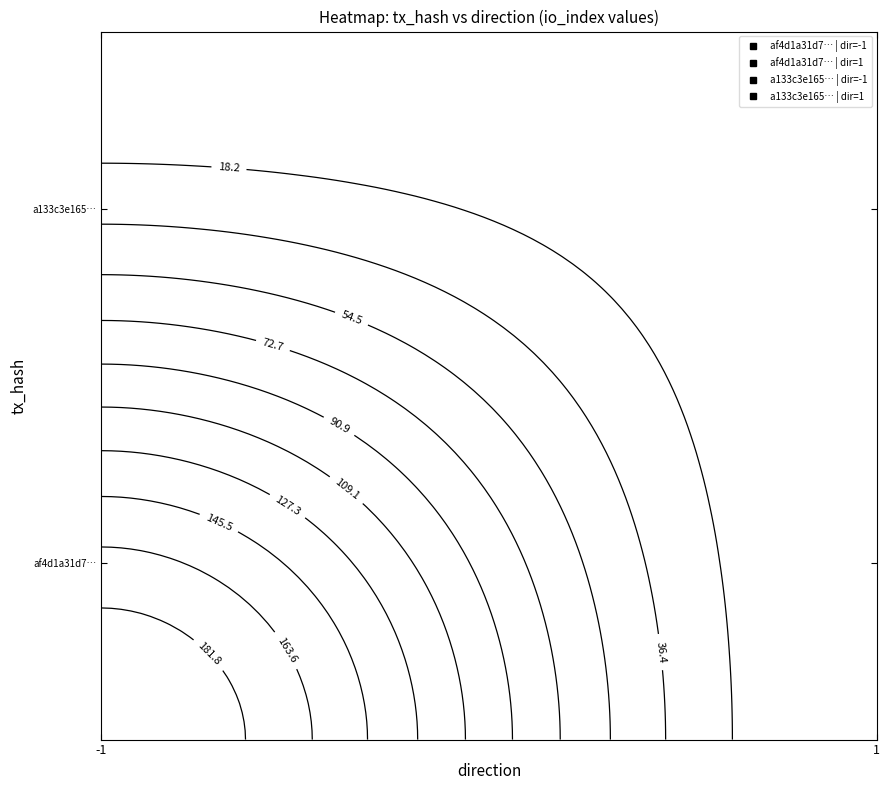

At which label is a133c3e1659fdf58572b0905230f95d8dafef82 closest to 1?

direction